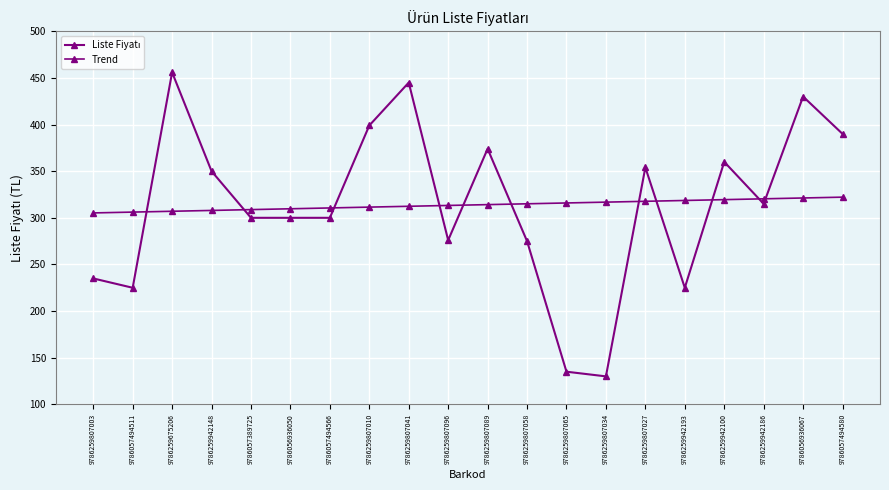

The value of Liste Fiyatı at 9786259807041 is 445.0. True or false?

True